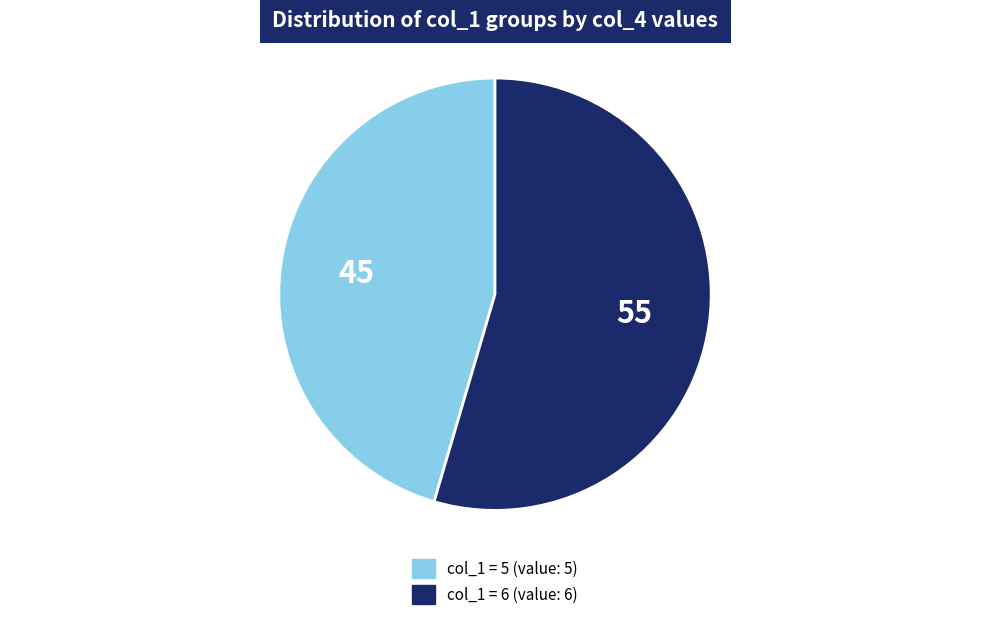

Is there a majority slice in this chart?

Yes